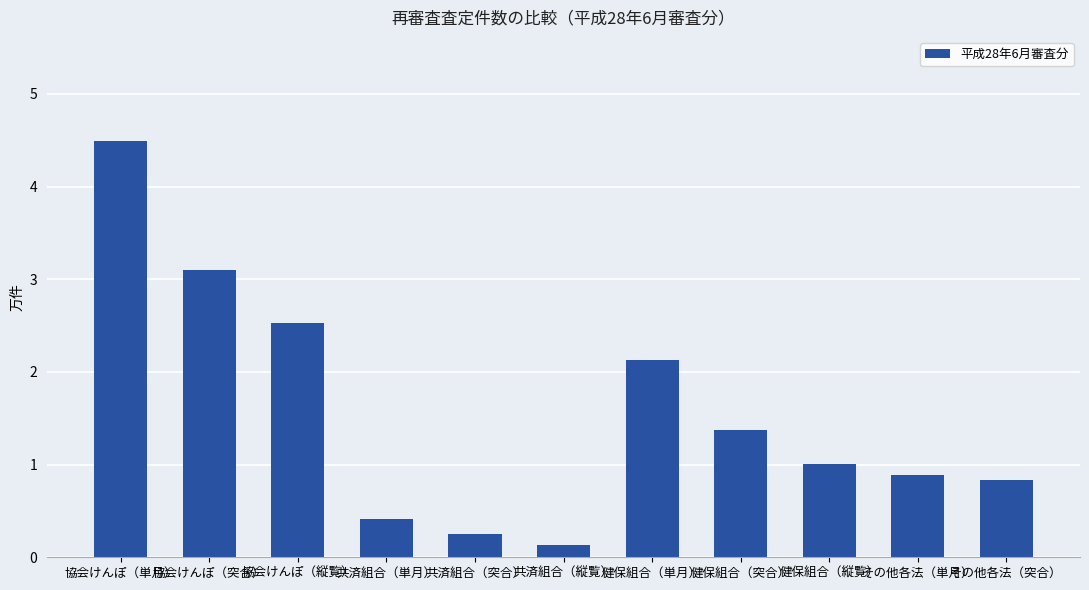

Which has a higher value, 協会けんぽ（突合） or 共済組合（単月）?

協会けんぽ（突合）